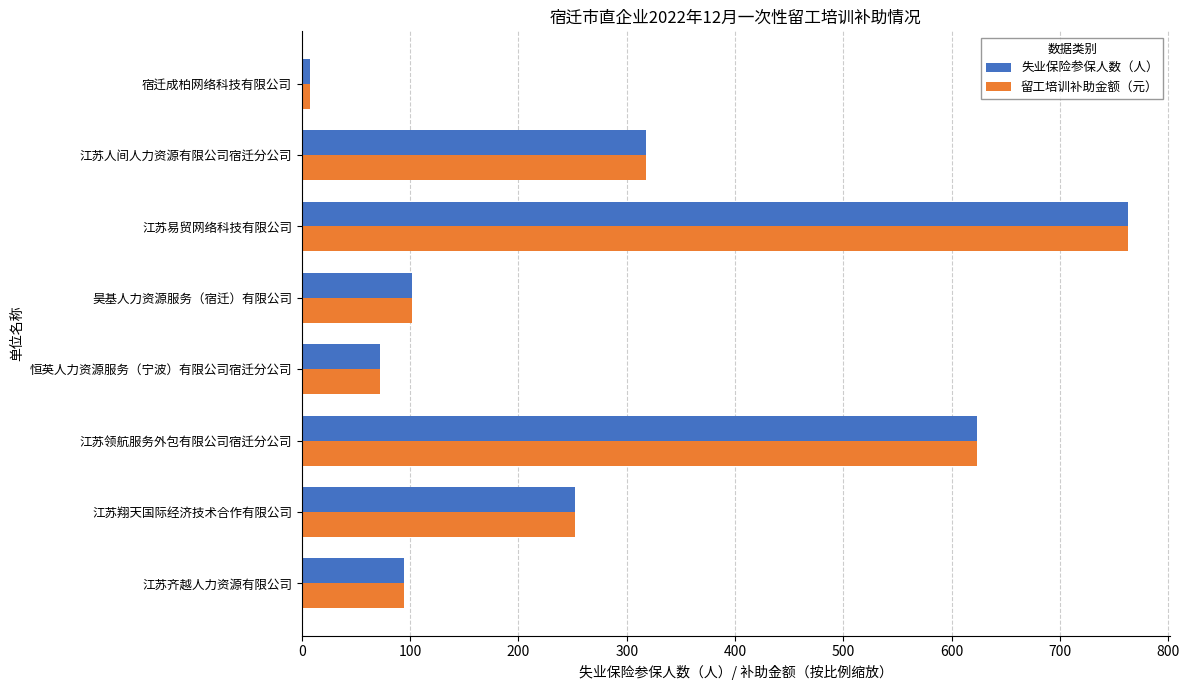

Where is 留工培训补助金额（元） nearest to the value 385?

江苏人间人力资源有限公司宿迁分公司